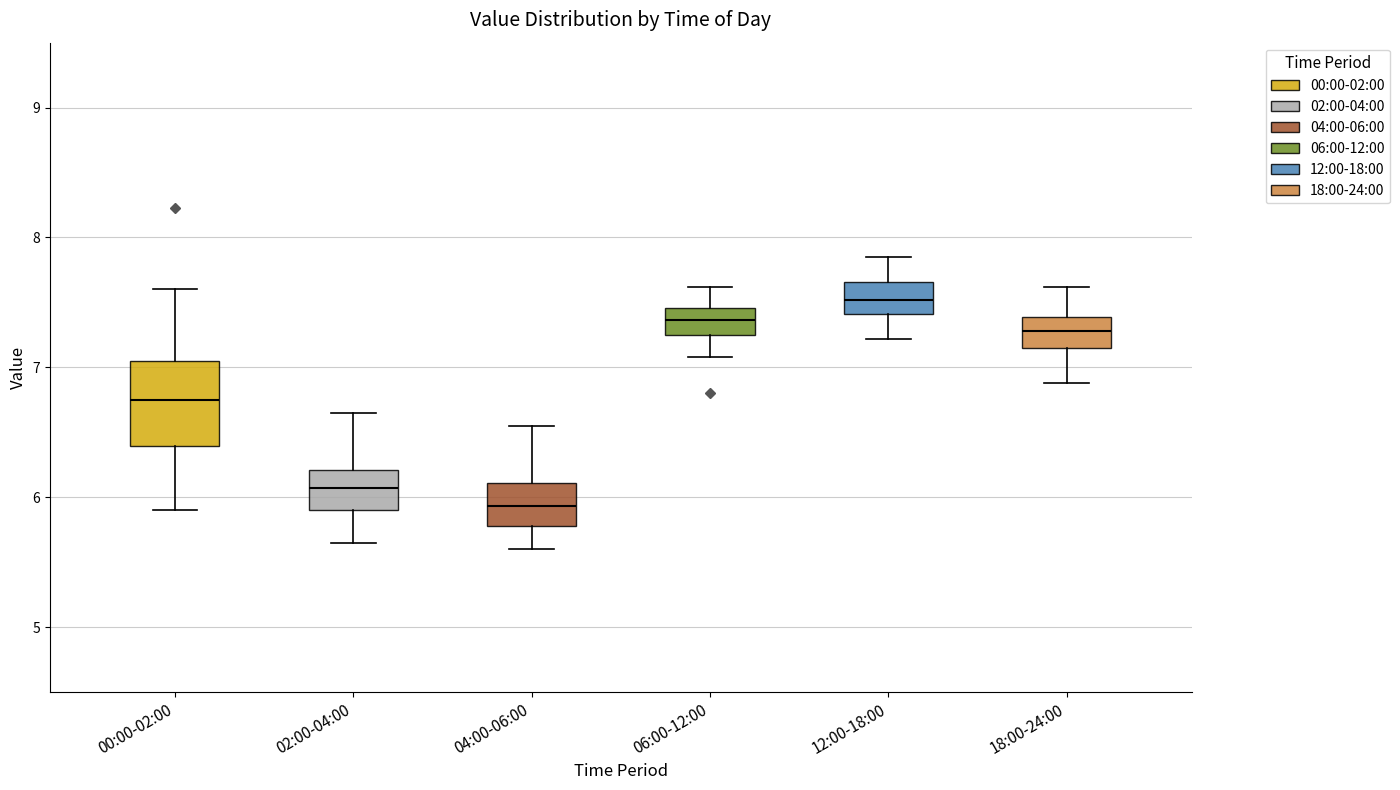

Reading left to right, read every box against the y-axis: the position of its median line, the range the box covers, and the ends of its whiskers. The values are not printed on the chart, so give them approximately, as read against the axis.

00:00-02:00: median 6.8, box 6.4 to 7.1, whiskers 5.9 to 7.6
02:00-04:00: median 6.1, box 5.9 to 6.2, whiskers 5.7 to 6.7
04:00-06:00: median 5.9, box 5.8 to 6.1, whiskers 5.6 to 6.6
06:00-12:00: median 7.4, box 7.3 to 7.5, whiskers 7.1 to 7.6
12:00-18:00: median 7.5, box 7.4 to 7.7, whiskers 7.2 to 7.9
18:00-24:00: median 7.3, box 7.2 to 7.4, whiskers 6.9 to 7.6